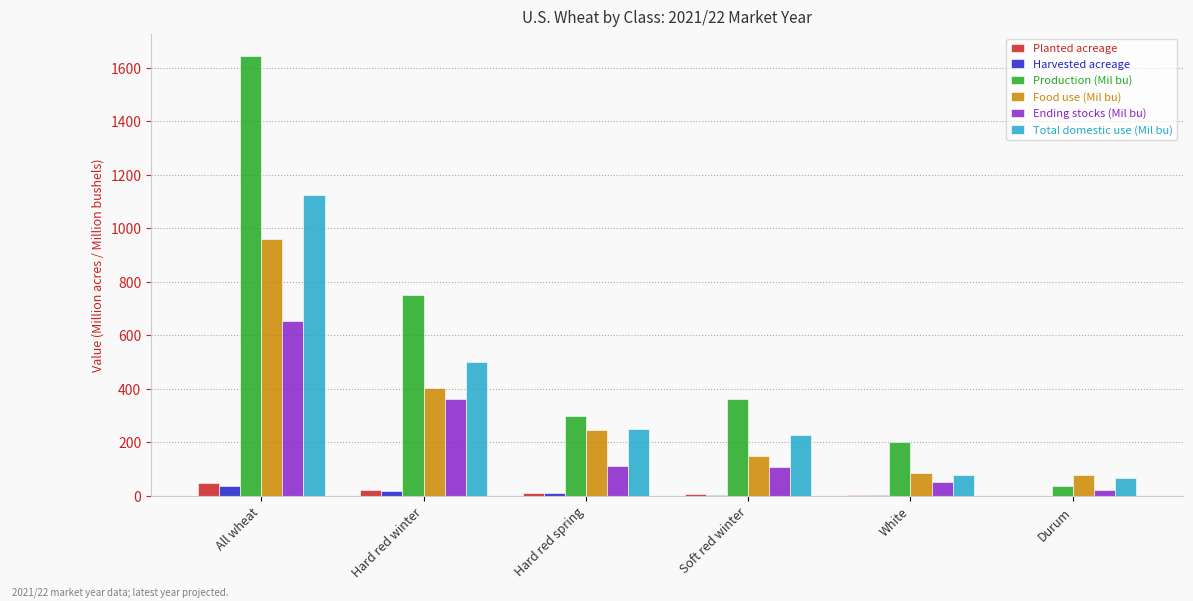

Which category has the highest value in the Production (Mil bu) series?

All wheat